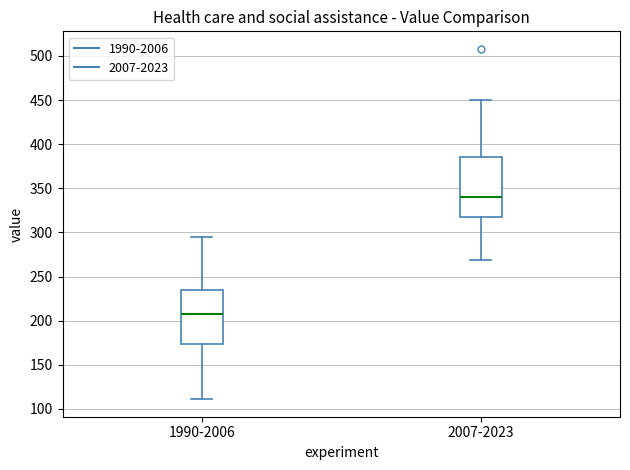

Which box is the tallest, from its lower edge to its upper edge?

2007-2023